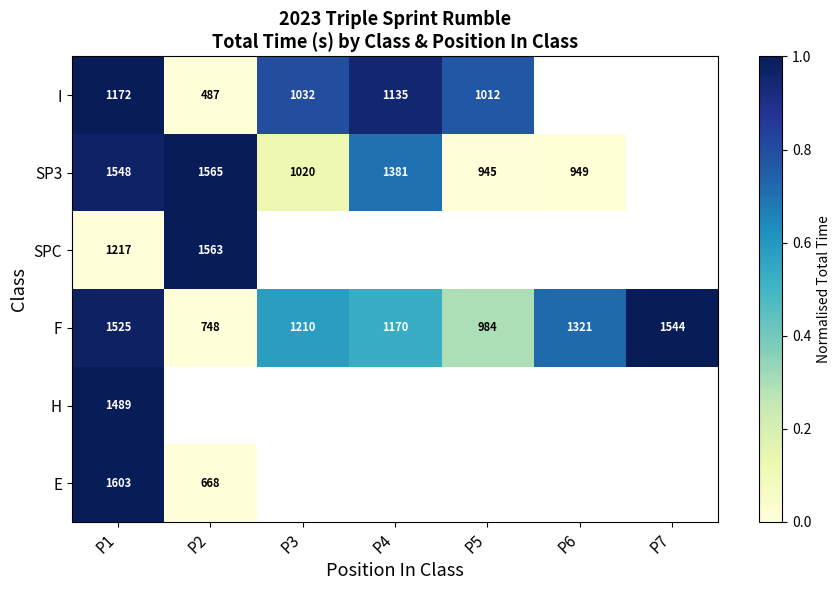

What is the minimum value for F?

748